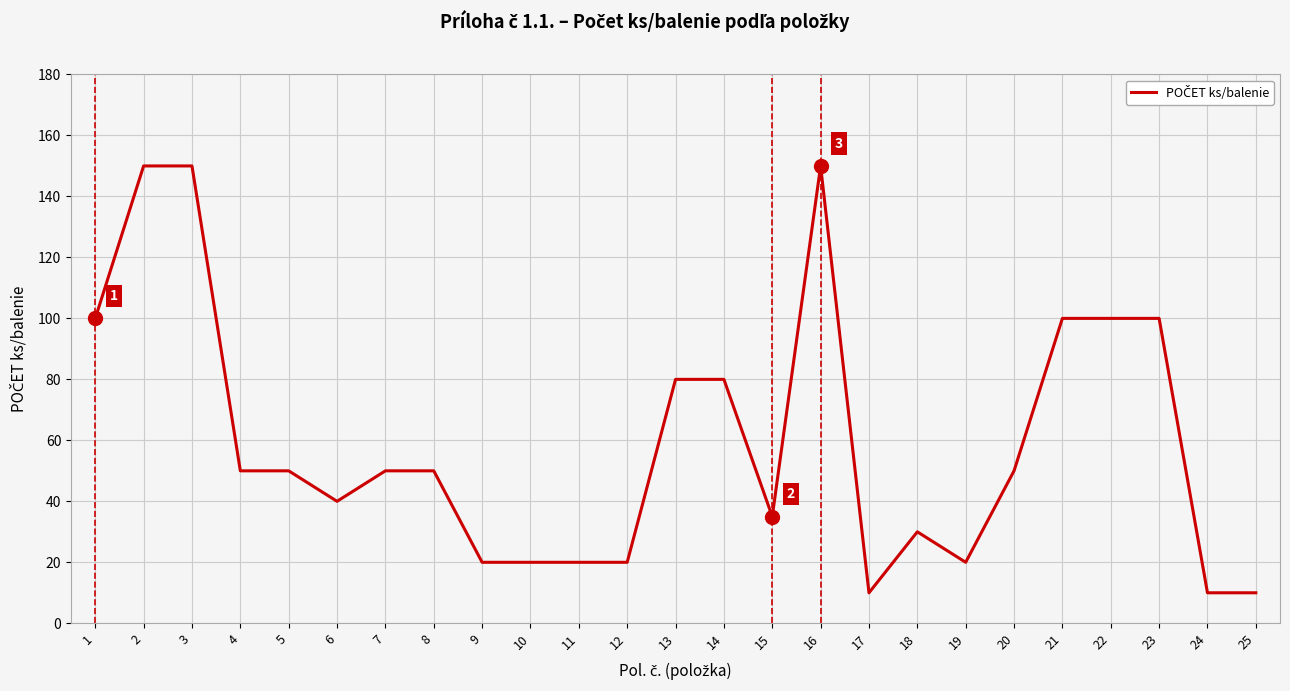

Reading left to right, list all the values displayed in this chart.

100	150	150	50	50	40	50	50	20	20	20	20	80	80	35	150	10	30	20	50	100	100	100	10	10